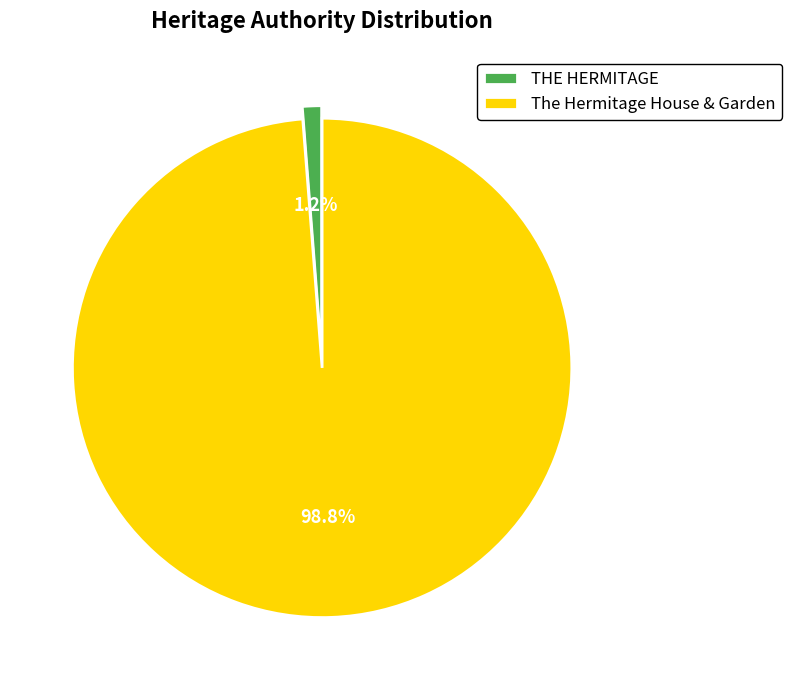

How many segments does this pie chart have?

2